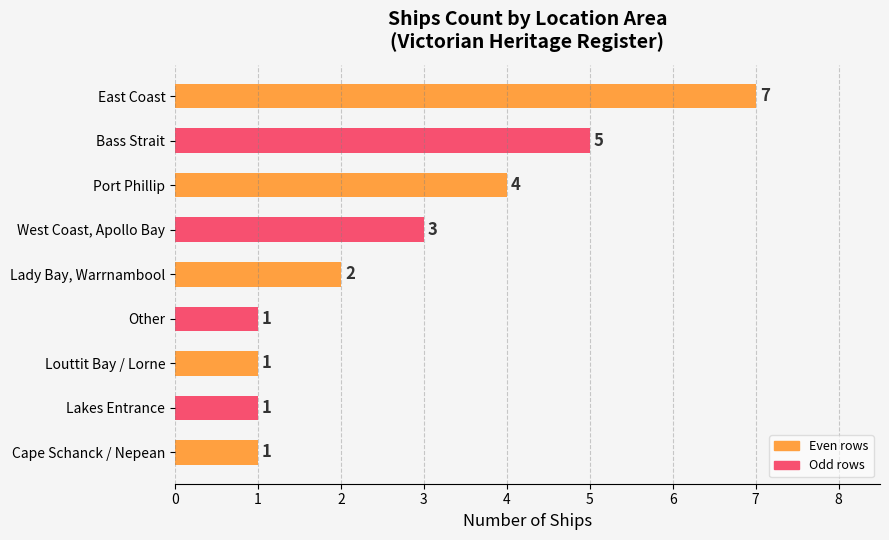

True or false: the data shows 7 at East Coast.

True